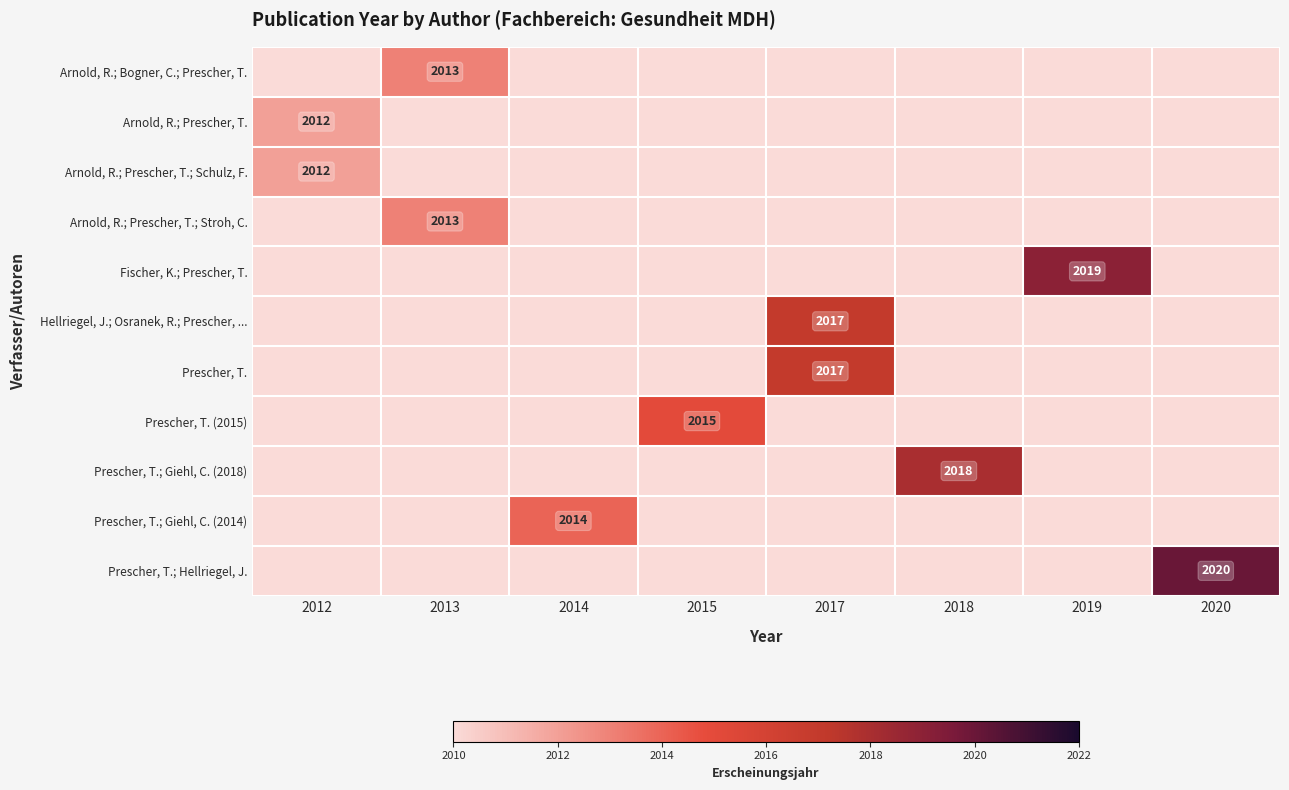

The Arnold, R.; Prescher, T. series shows 2012 at 2012. True or false?

True